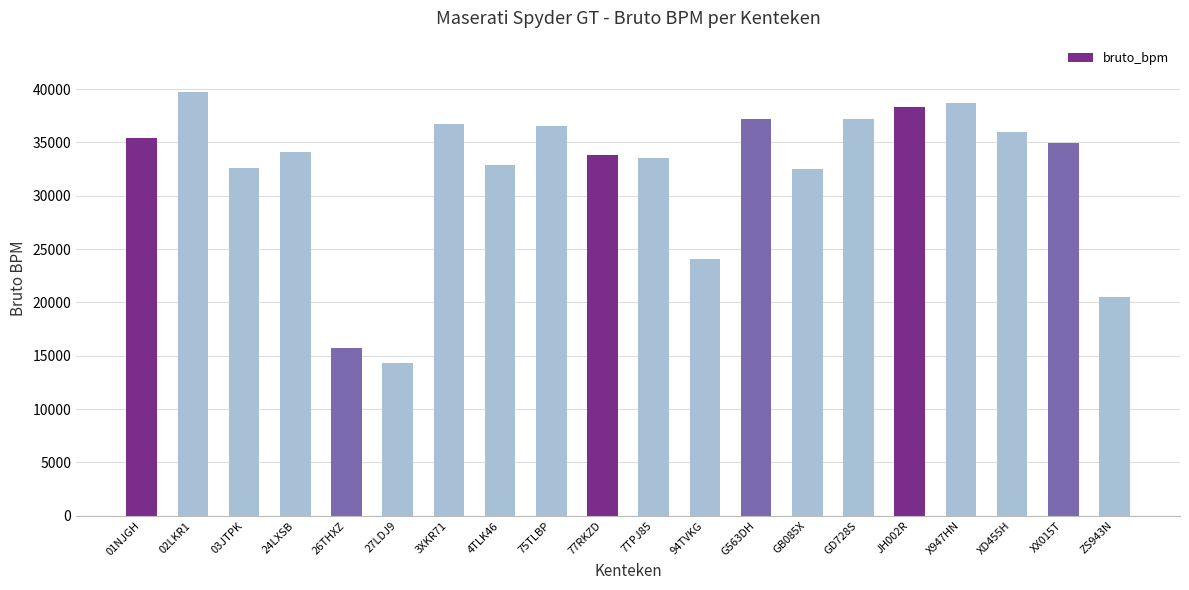

Are the bars grouped side by side (vs. stacked)?

No